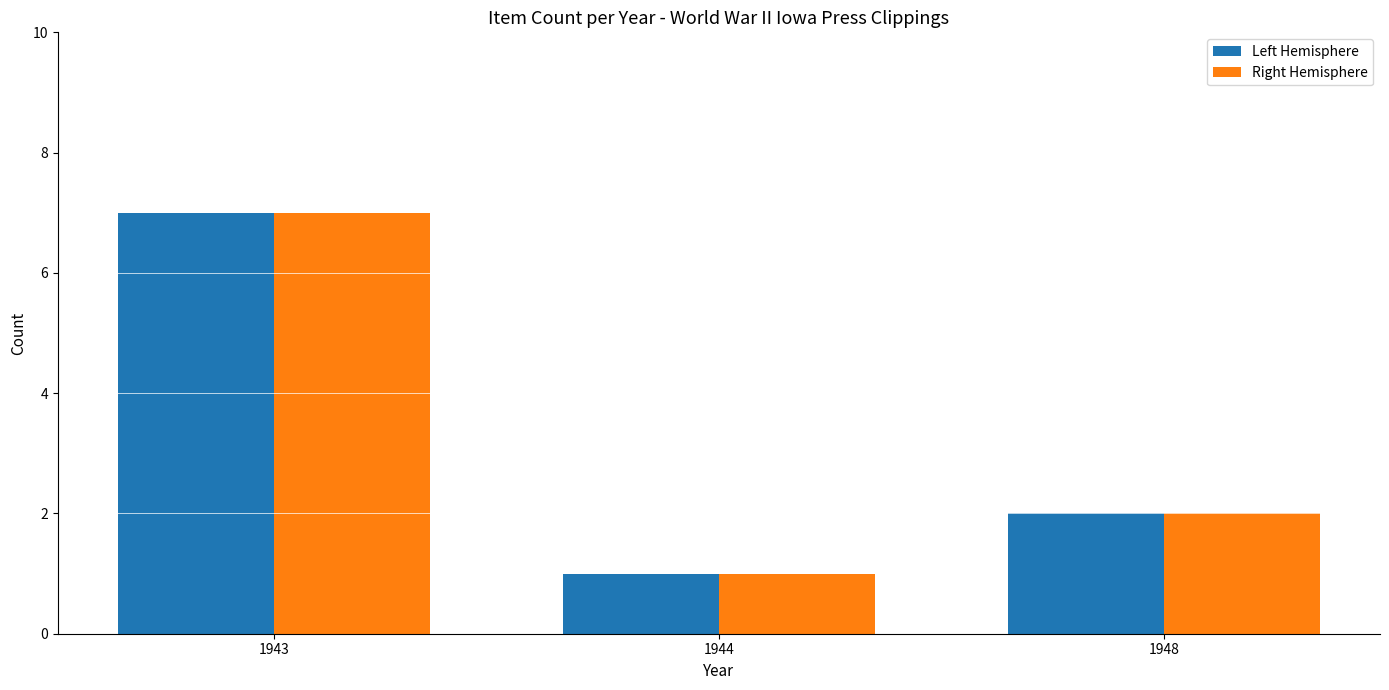

Is it true that Right Hemisphere equals 1 at 1944?

True